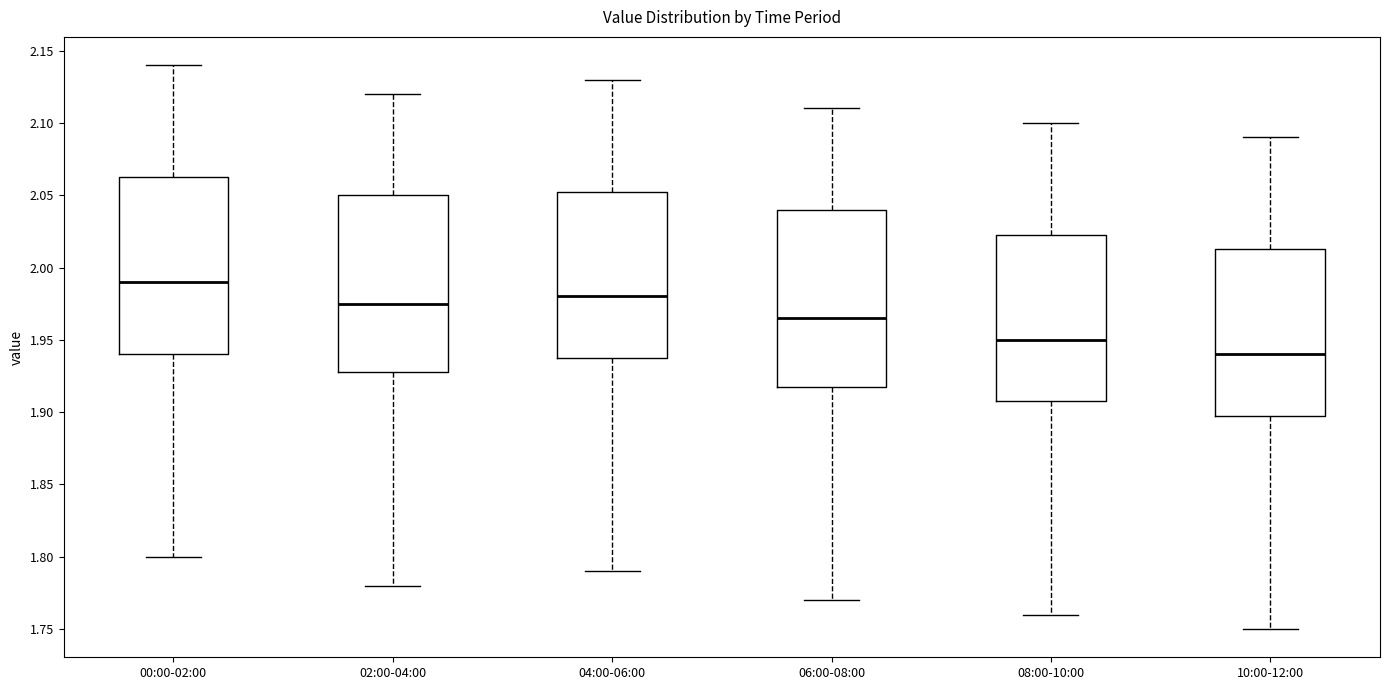

Reading left to right, read every box against the y-axis: the position of its median line, the range the box covers, and the ends of its whiskers. The values are not printed on the chart, so give them approximately, as read against the axis.

00:00-02:00: median 1.990, box 1.940 to 2.065, whiskers 1.800 to 2.140
02:00-04:00: median 1.975, box 1.930 to 2.050, whiskers 1.780 to 2.120
04:00-06:00: median 1.980, box 1.940 to 2.055, whiskers 1.790 to 2.130
06:00-08:00: median 1.965, box 1.920 to 2.040, whiskers 1.770 to 2.110
08:00-10:00: median 1.950, box 1.910 to 2.025, whiskers 1.760 to 2.100
10:00-12:00: median 1.940, box 1.900 to 2.015, whiskers 1.750 to 2.090